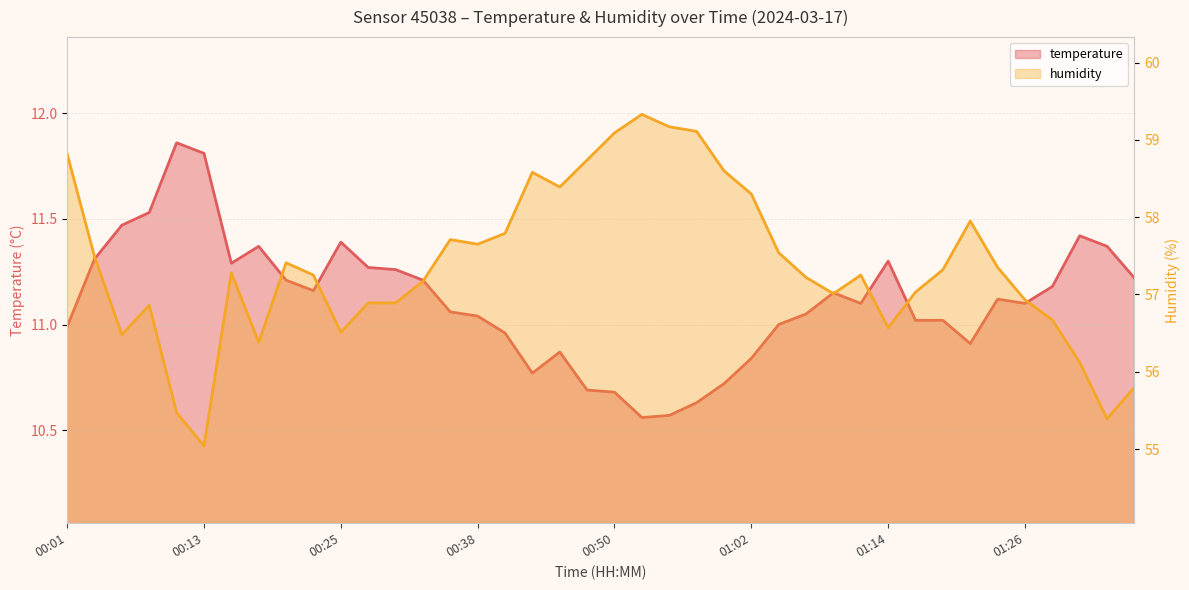

Which category has the highest value in the temperature series?

00:11